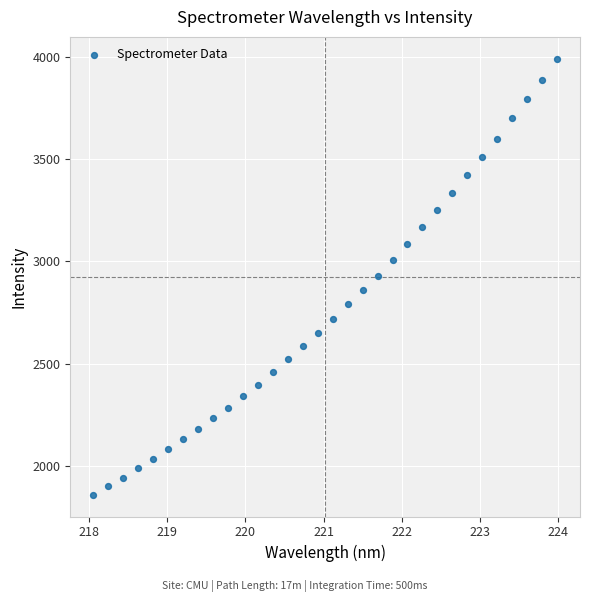

What is the range of X values (max minus min)?

5.9